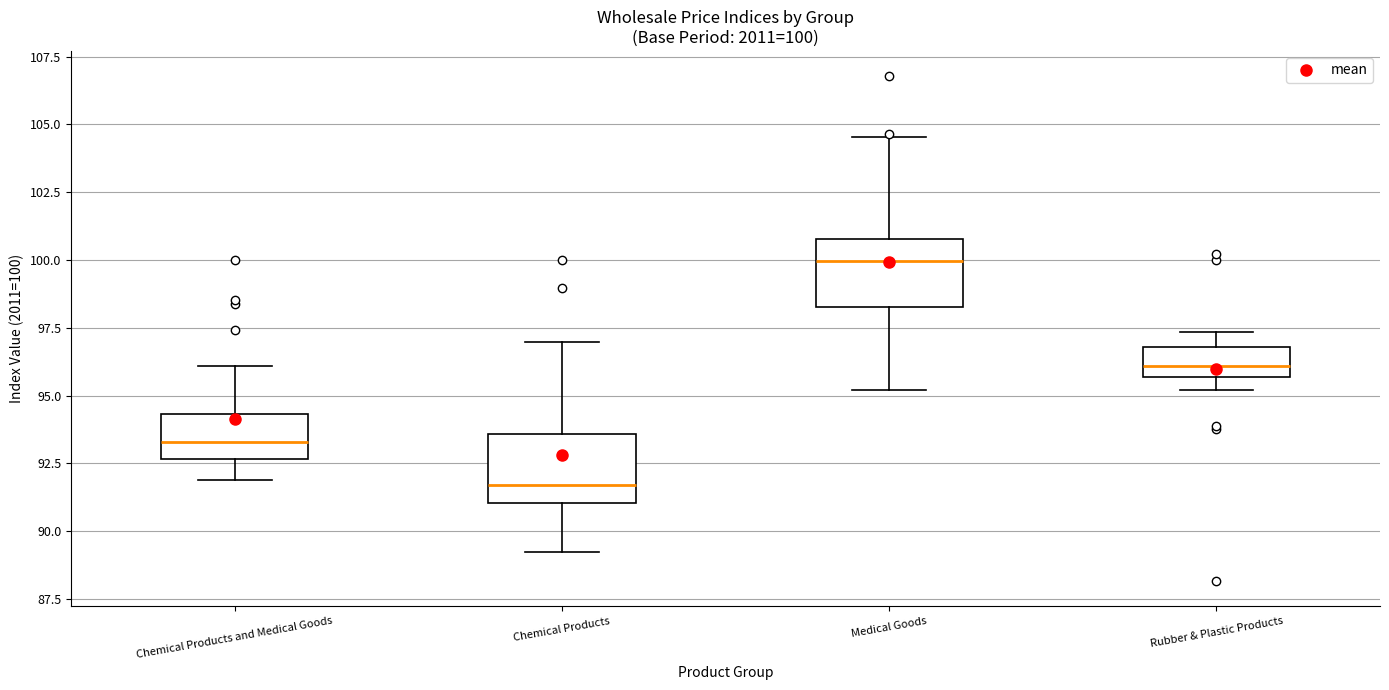

Which box's median line is the highest?

Medical Goods